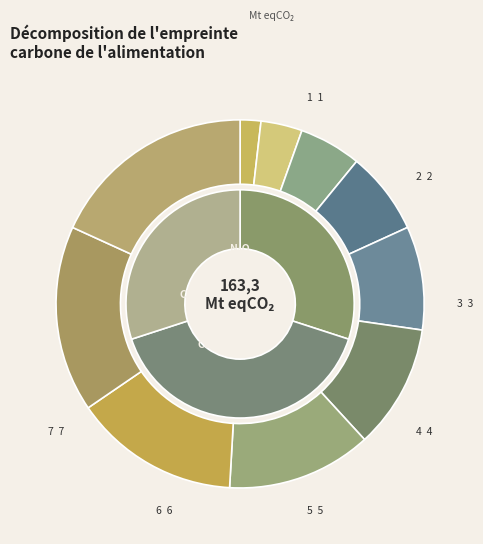

What is the change in value from 2 to 6?

+4